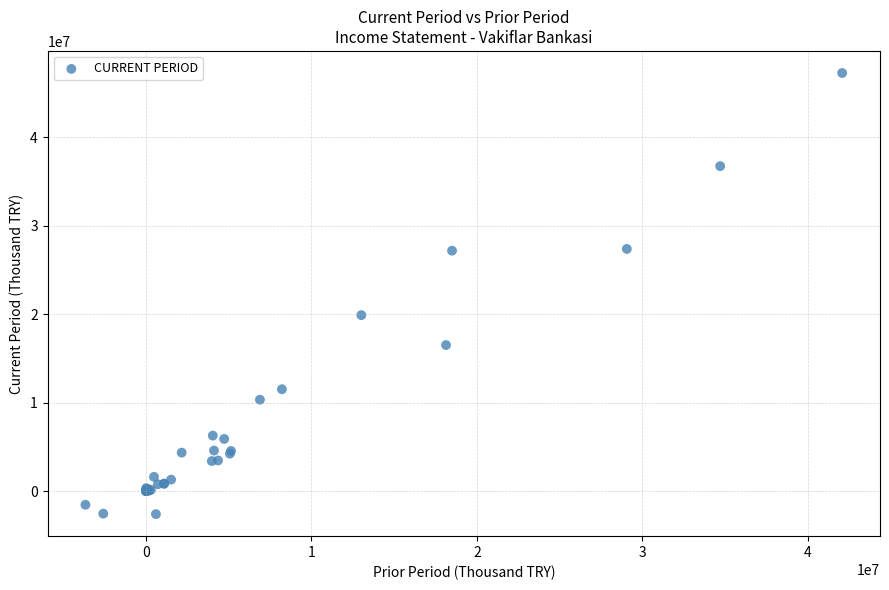

What Y value in the scatter plot is closest to 22329533?

19887403